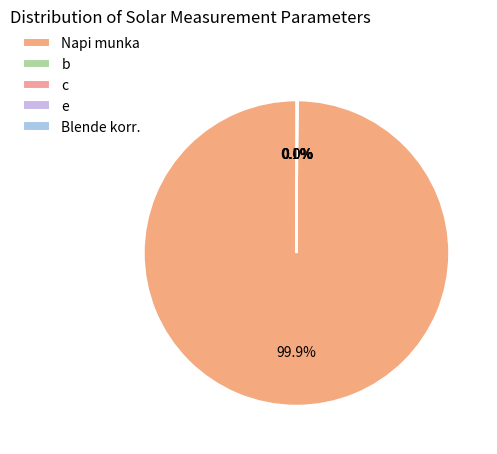

Rank the categories by value from lowest to highest.

e, c, b, Blende korr., Napi munka